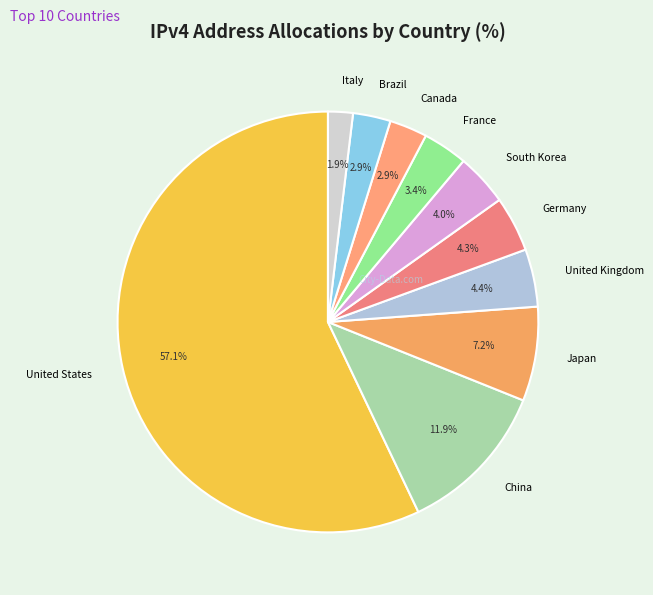

What percentage is the Italy slice, to the nearest percent?

2%